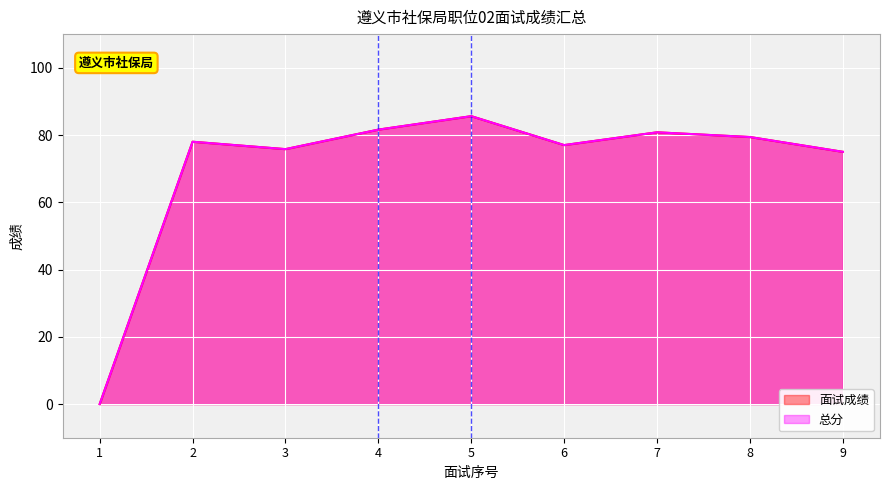

The value of 面试成绩 at 4 is 40.6. True or false?

False